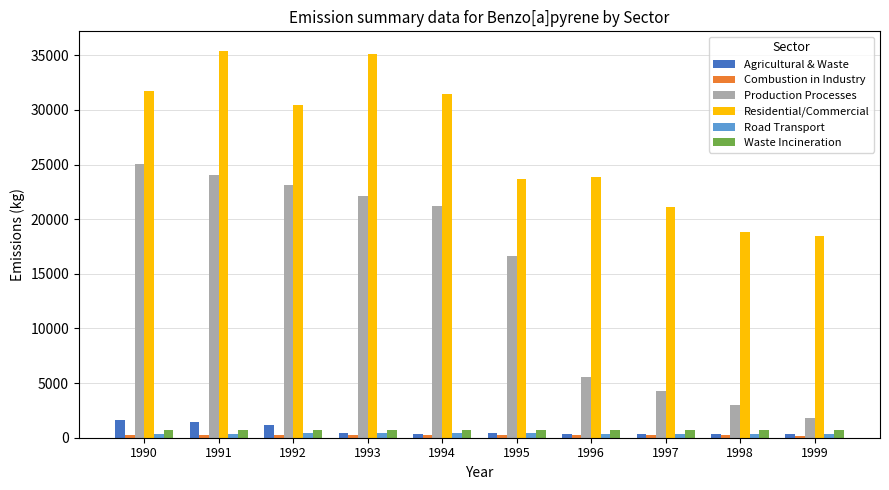

Between 1990 and 1999, which series saw the biggest shift?

Production Processes